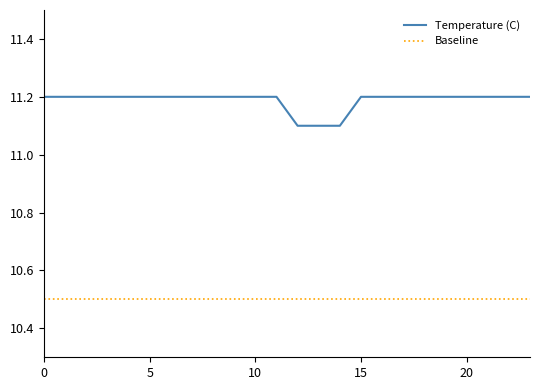

What is the lowest value of the Baseline series?

10.5